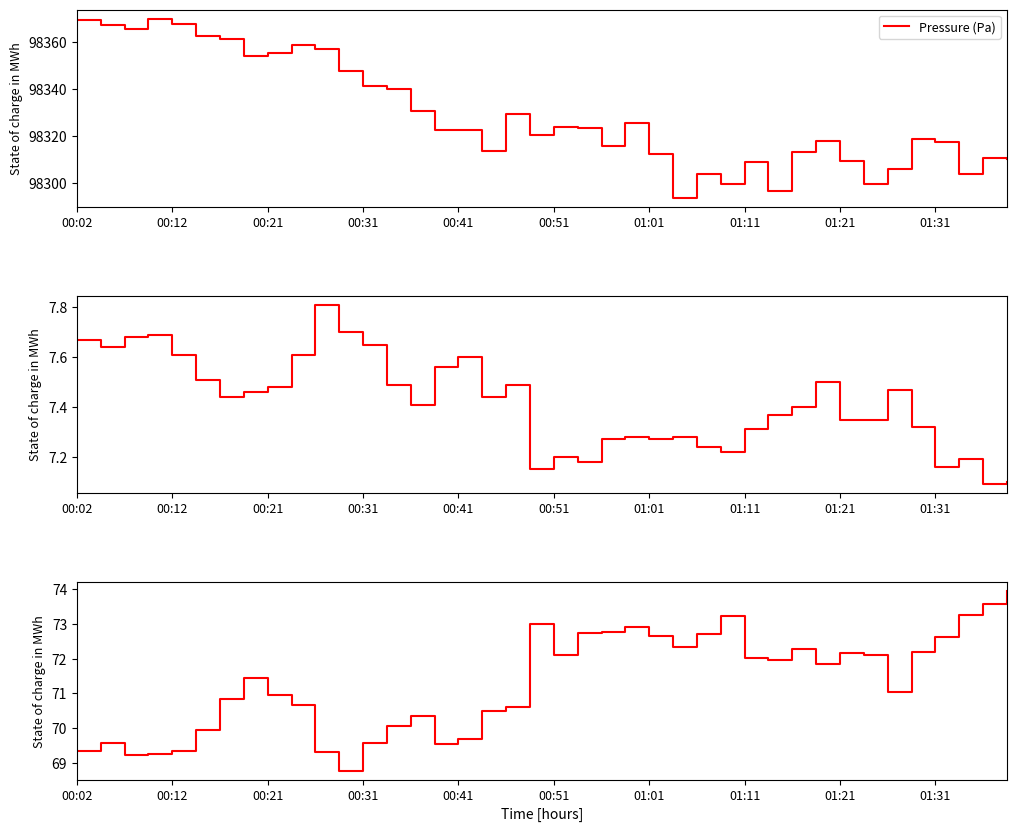

Is this an area chart (filled region under the line)?

No